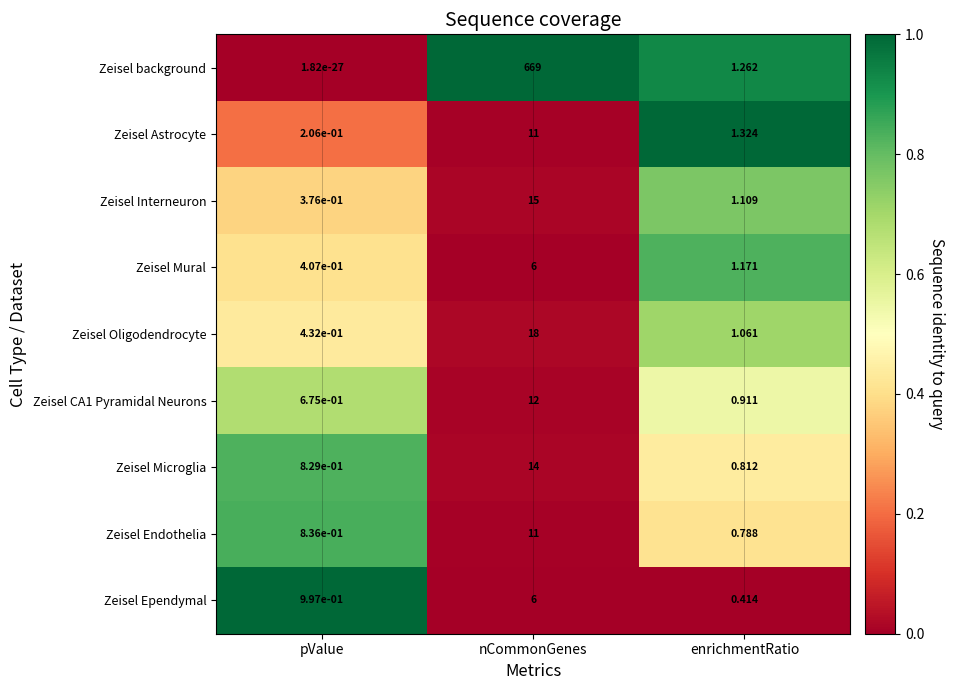

Which series changed the most between pValue and enrichmentRatio?

Zeisel background